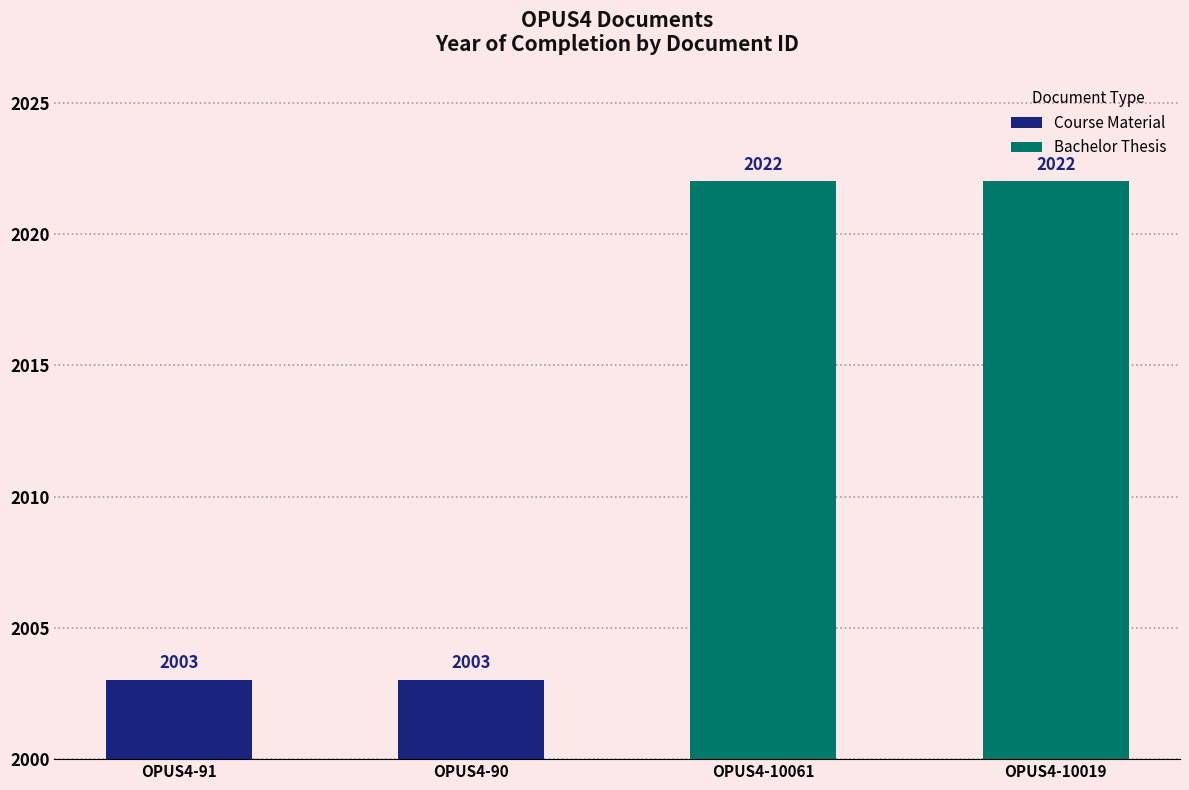

True or false: the data shows 449 at OPUS4-10019.

False